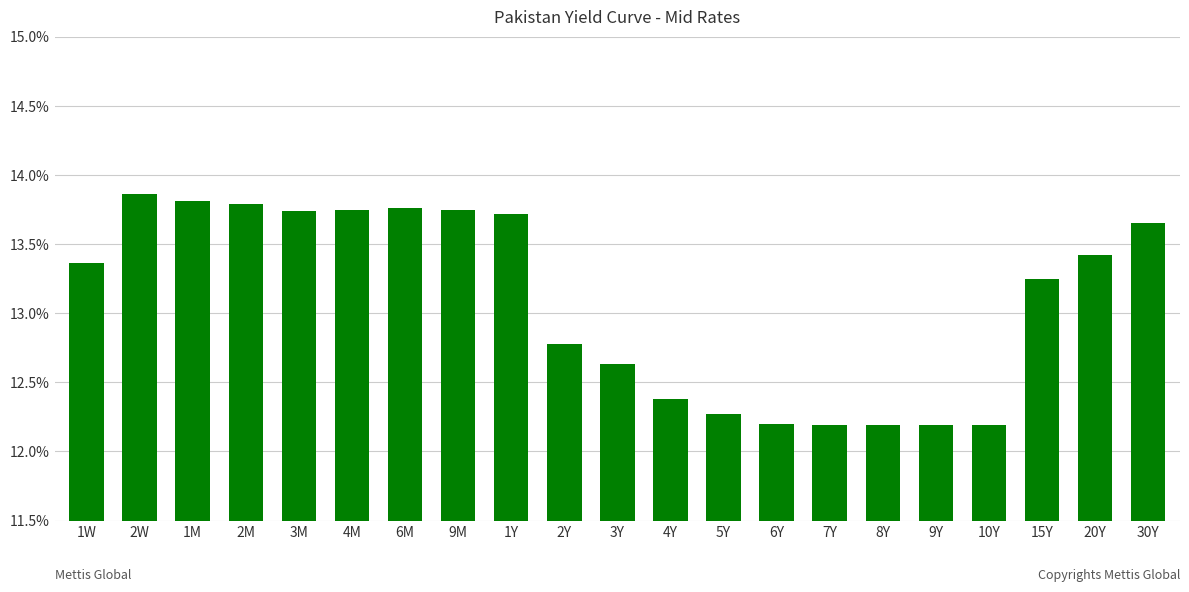

What is the minimum value shown in the chart?

12.2